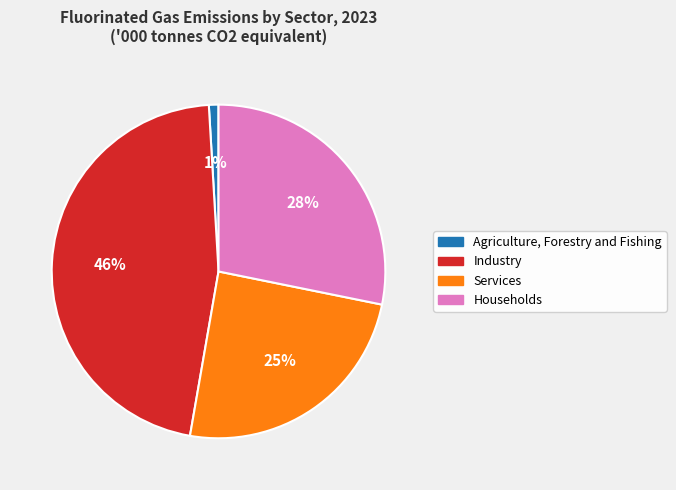

To the nearest percent, what is the average slice percentage?

25%